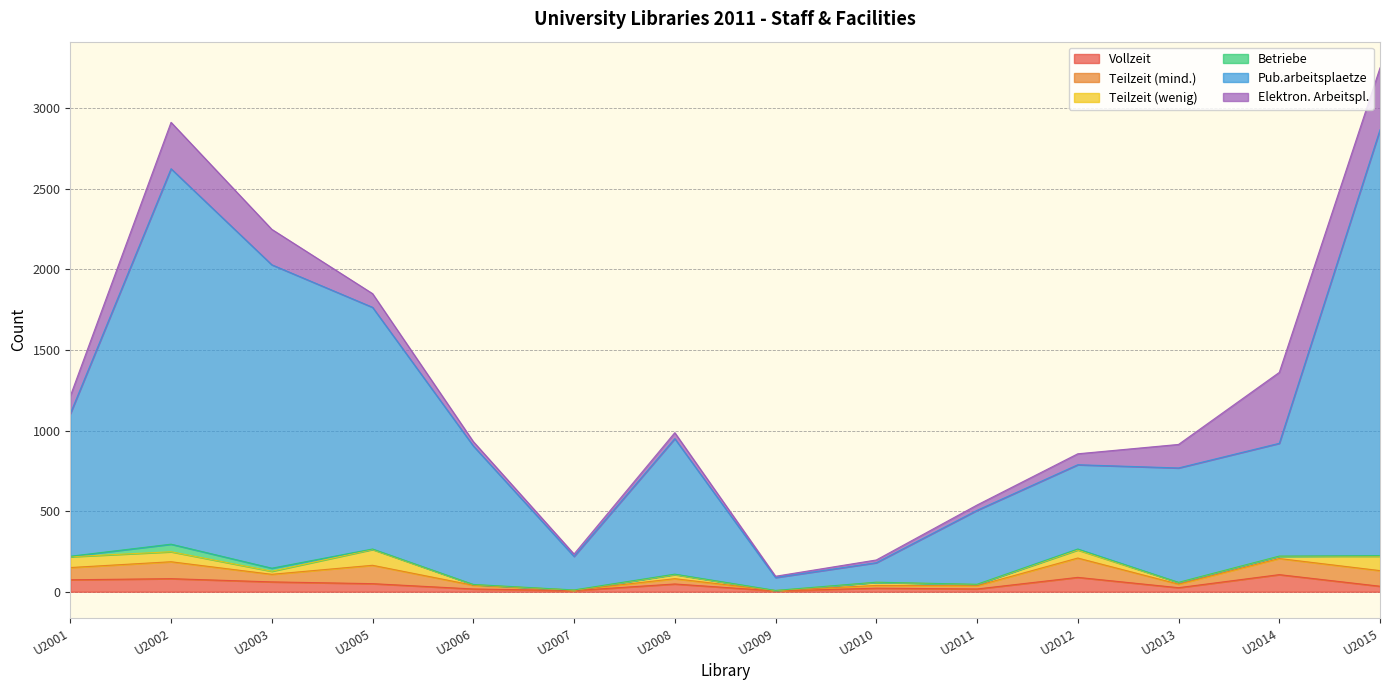

What is the highest value of the Vollzeit series?

106